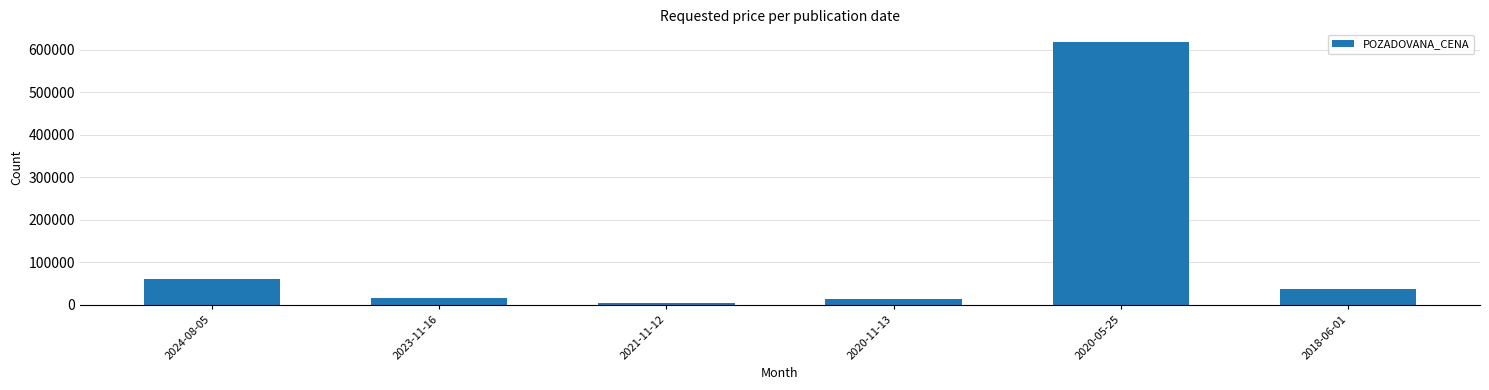

Is it true that the value at 2023-11-16 is 15200?

True